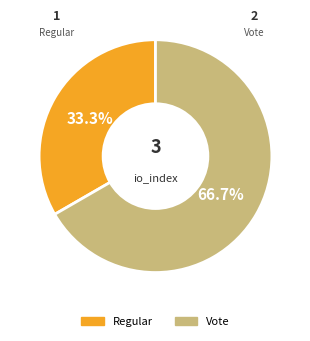

True or false: Vote accounts for 74% of the total.

False